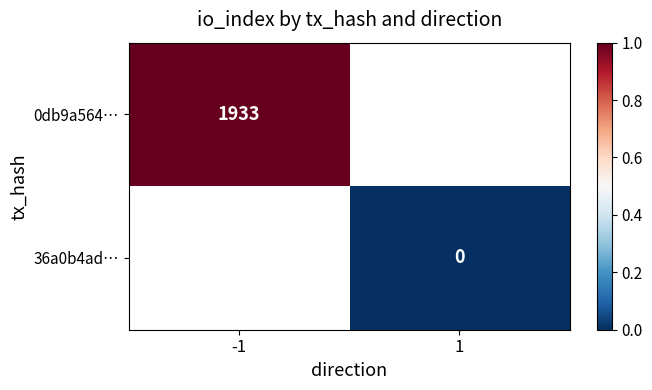

The 0db9a564… series shows 1210 at -1. True or false?

False